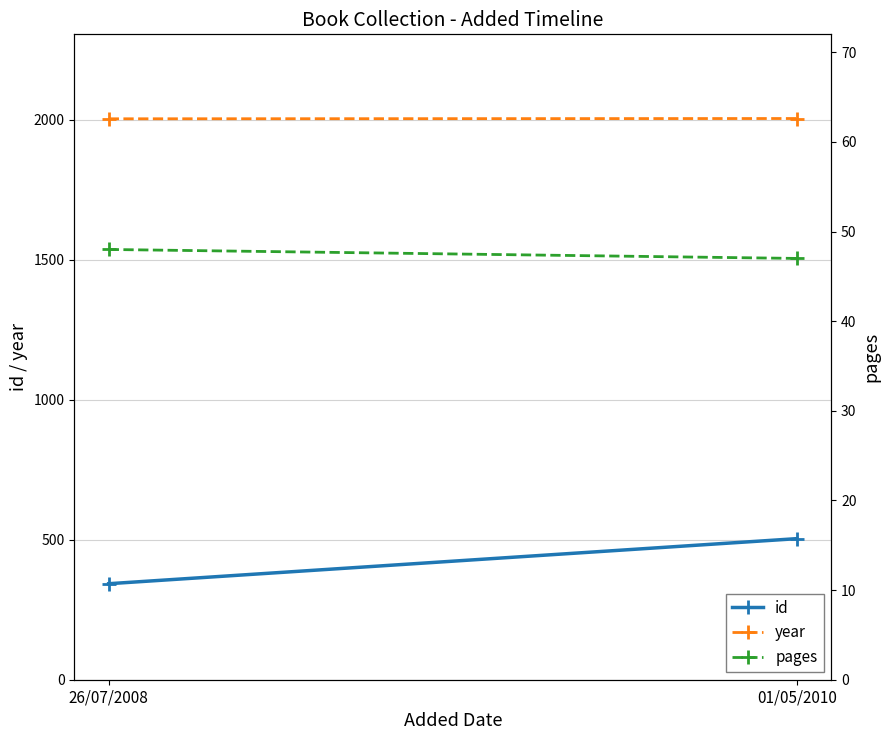

How many lines are shown in the chart?

3